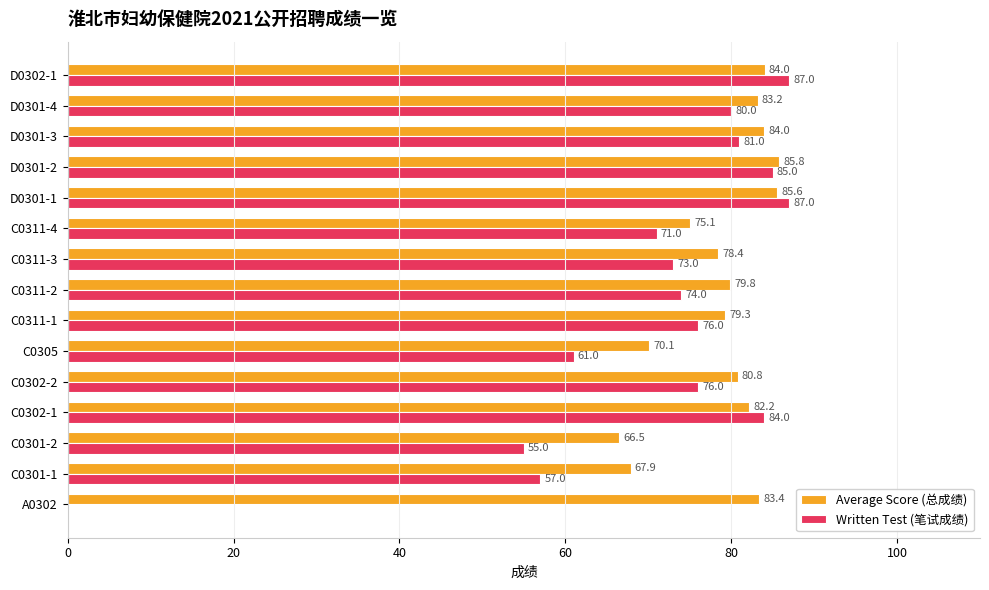

Which series has the largest total across all categories?

Average Score (总成绩)